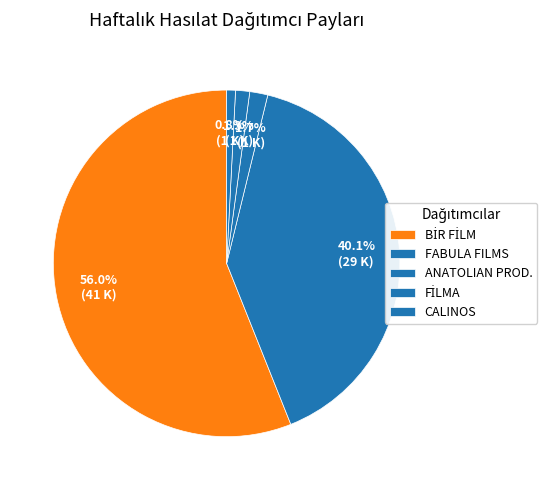

What is the largest slice in the pie chart?

BİR FİLM